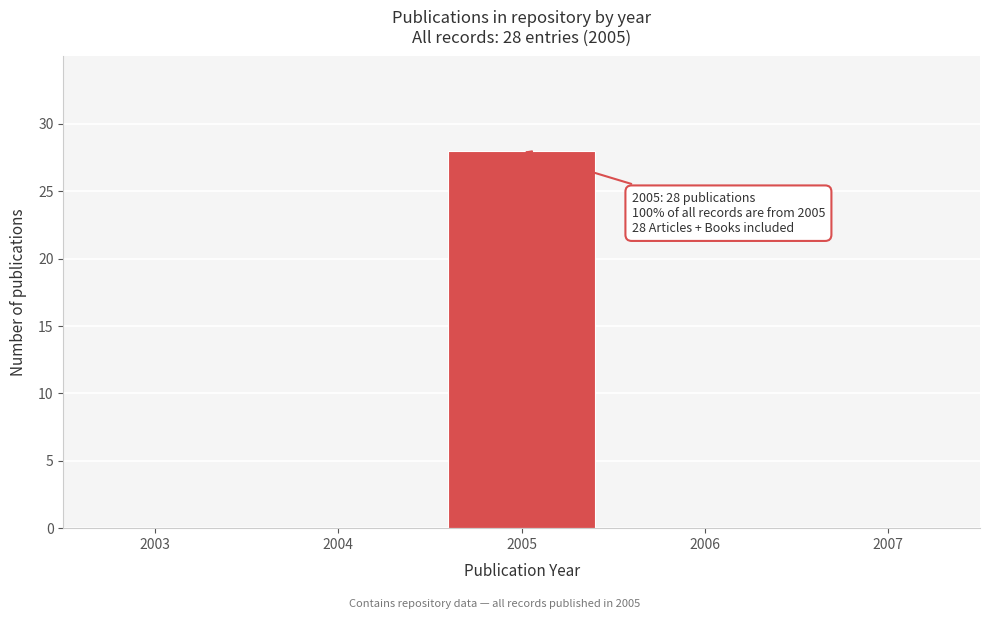

Reading left to right, extract all data points from this chart.

2003=0	2004=0	2005=28	2006=0	2007=0